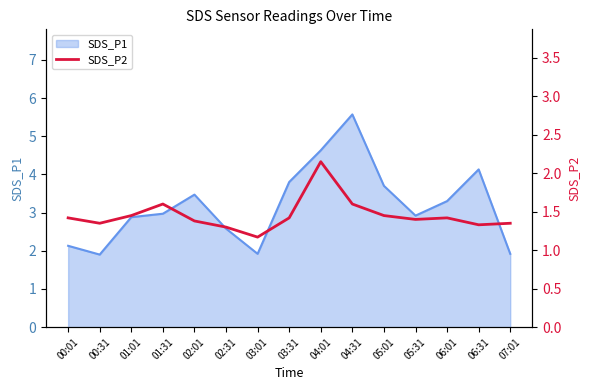

The value of SDS_P1 at 02:01 is 1.3. True or false?

False